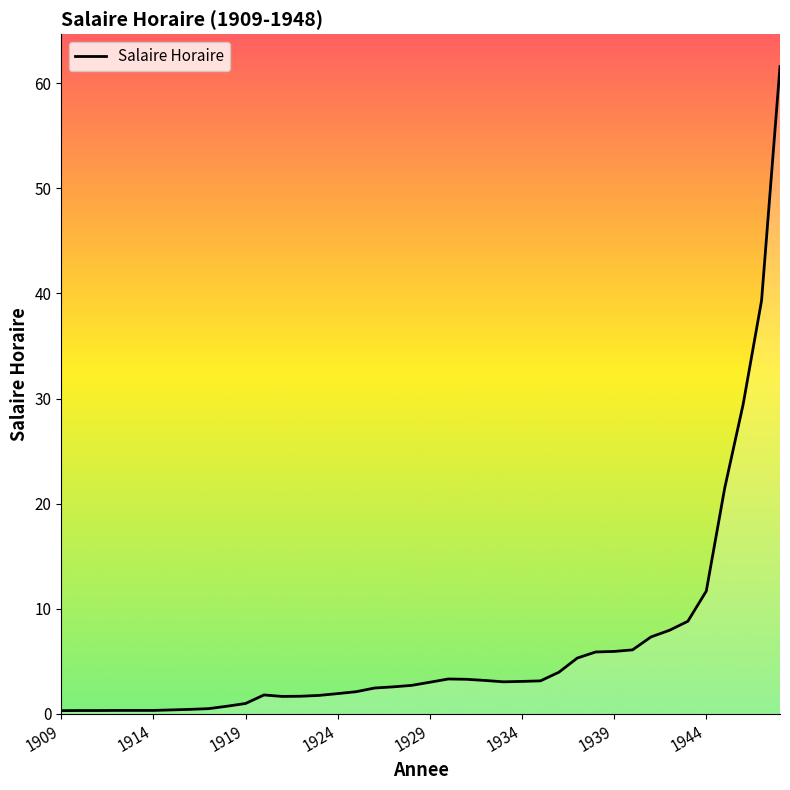

What is the greatest value displayed?

61.6